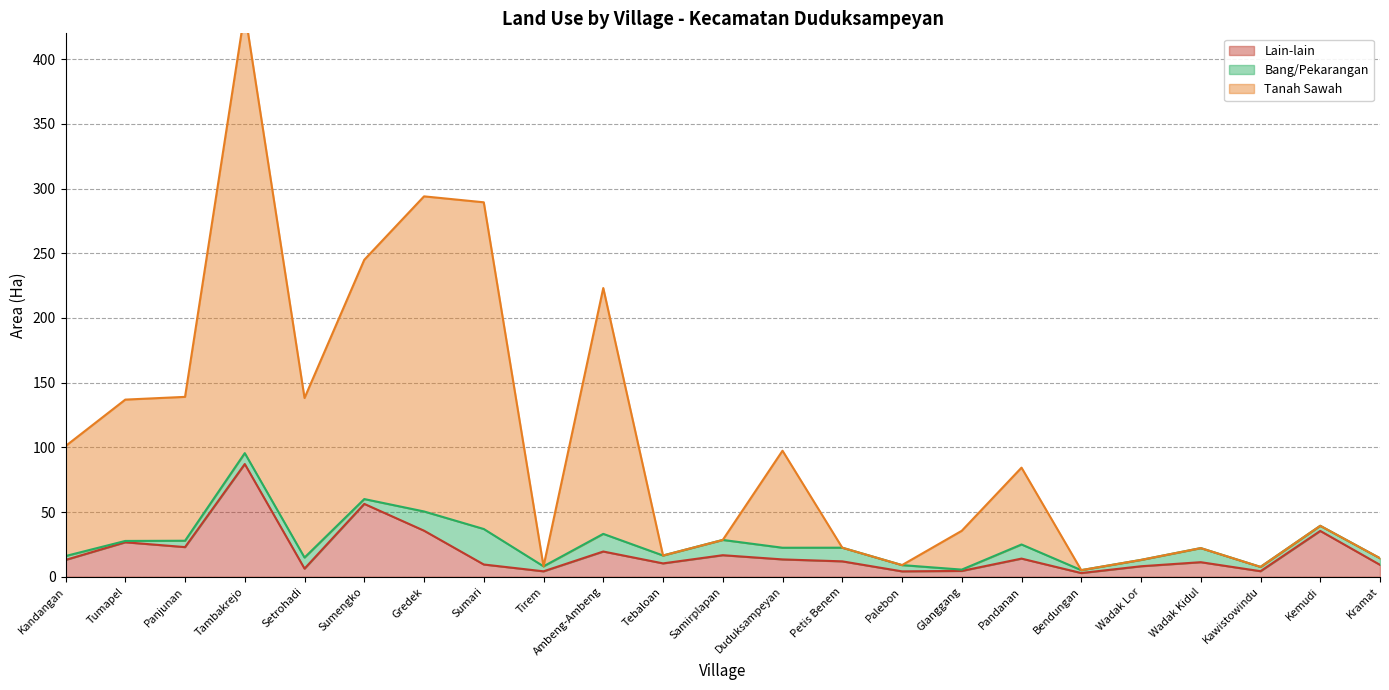

The Lain-lain series shows 7.1 at Petis Benem. True or false?

False